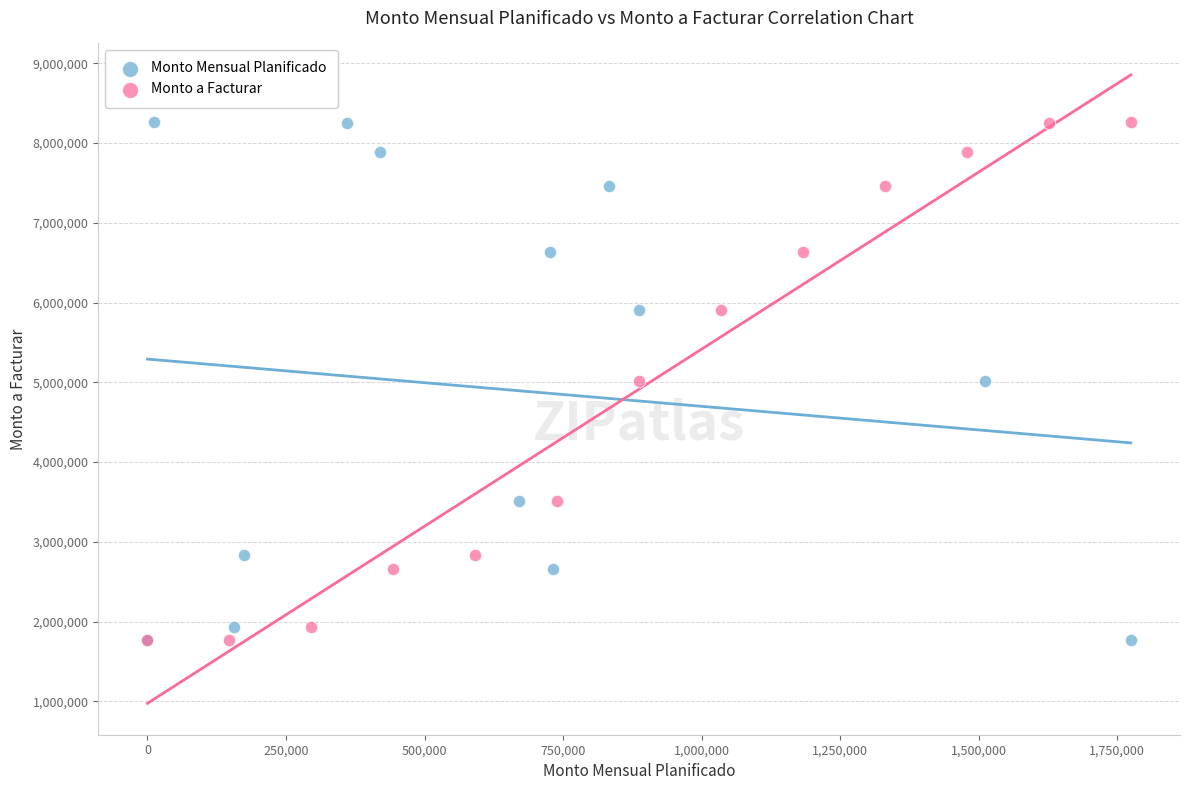

What are all the series names shown in the legend?

Monto Mensual Planificado, Monto a Facturar